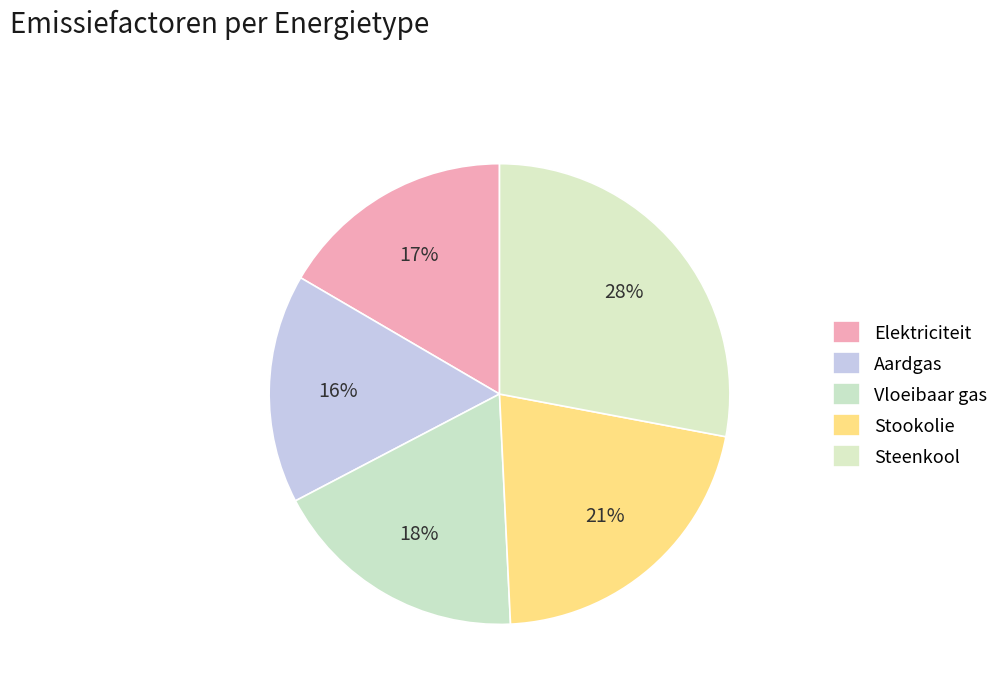

Does any single category account for the majority?

No